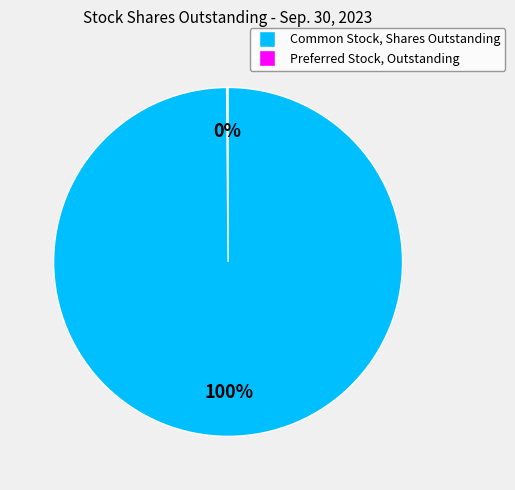

To the nearest percent, what is the average slice percentage?

50%